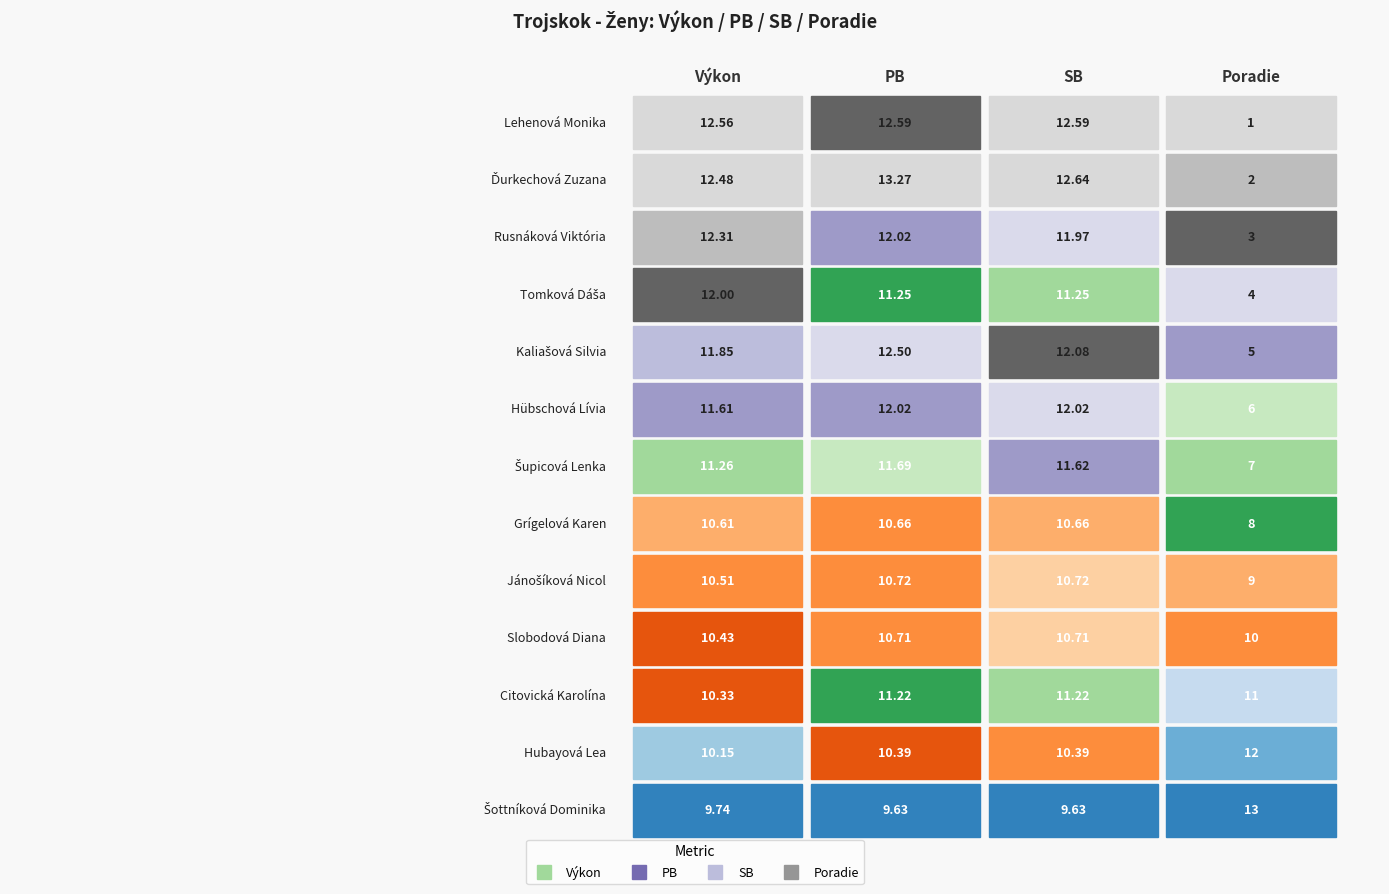

Which series has the largest range (max minus min)?

Lehenová Monika